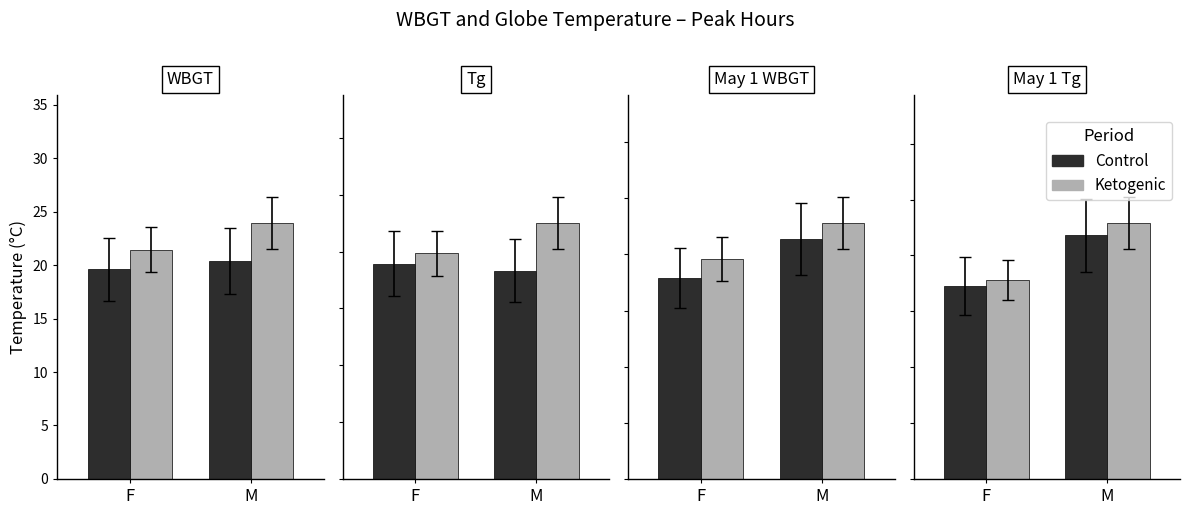

What is the label of the 1st bar from the left?

F